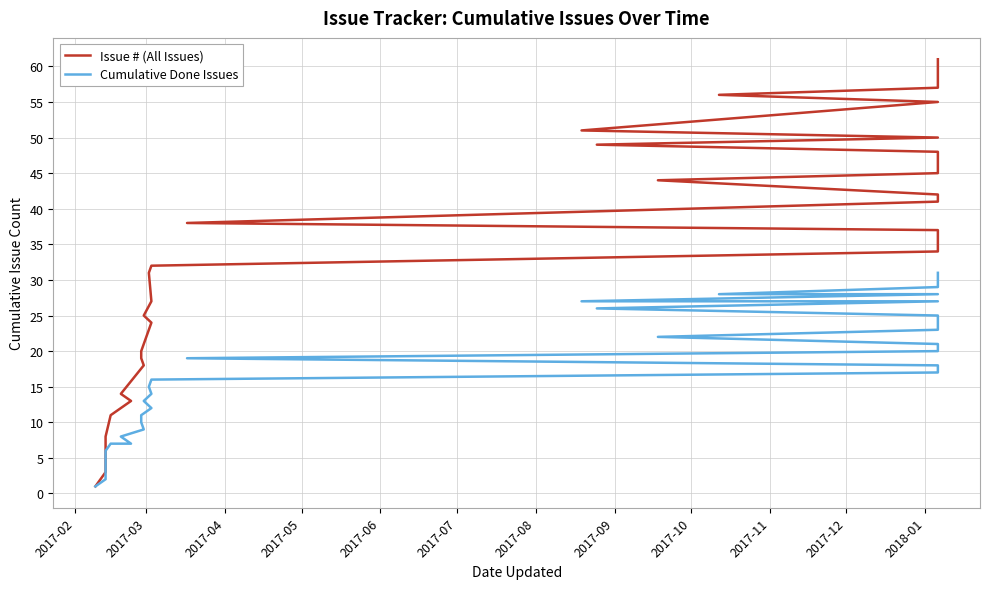

True or false: Cumulative Done Issues and Issue # (All Issues) intersect in this chart.

False